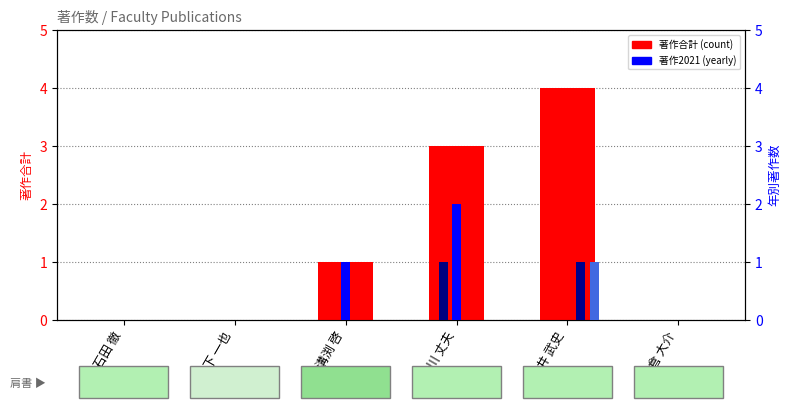

What is the average value of the 著作合計 series?

1